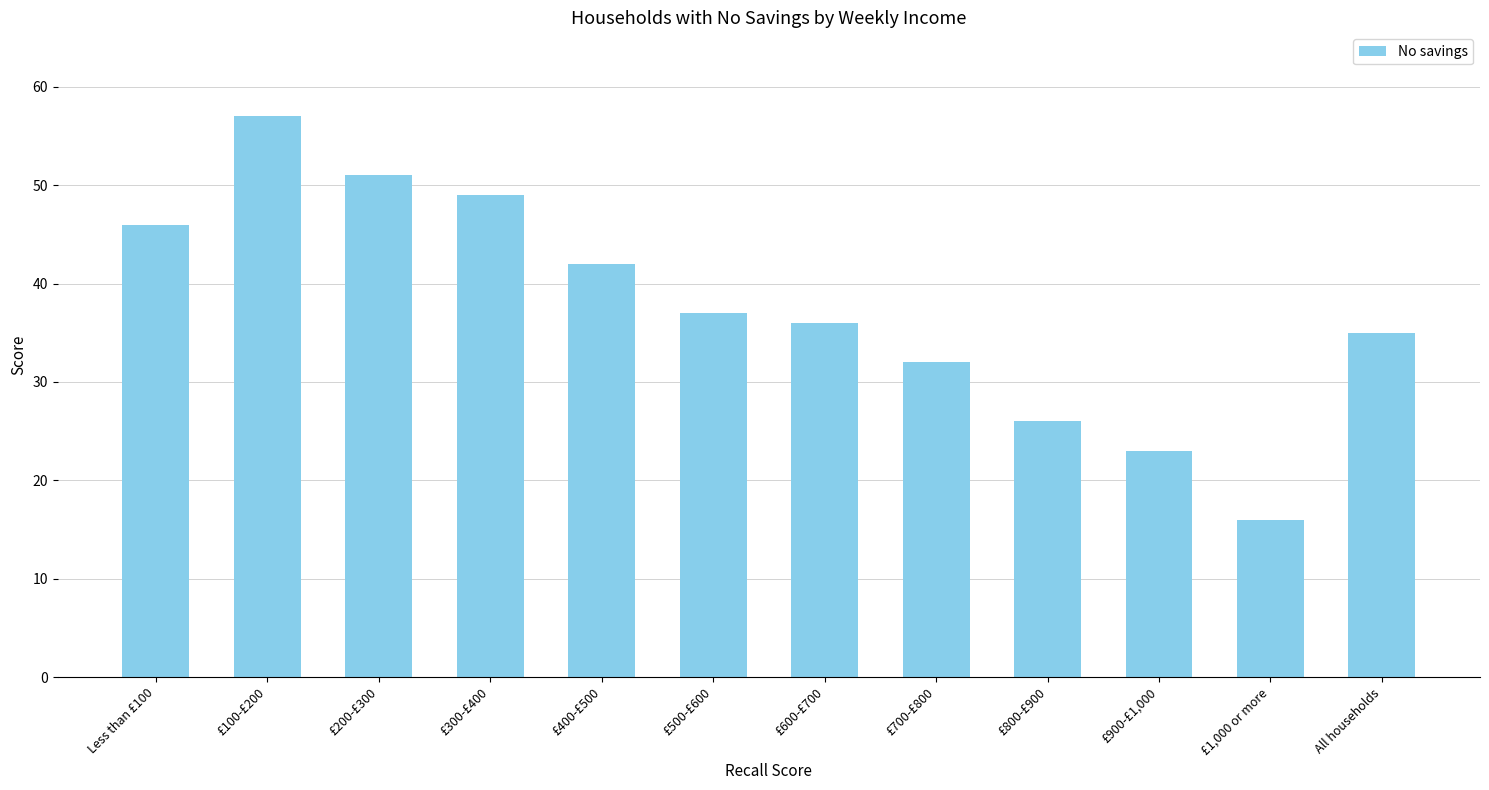

Which has a higher value, £700-£800 or All households?

All households